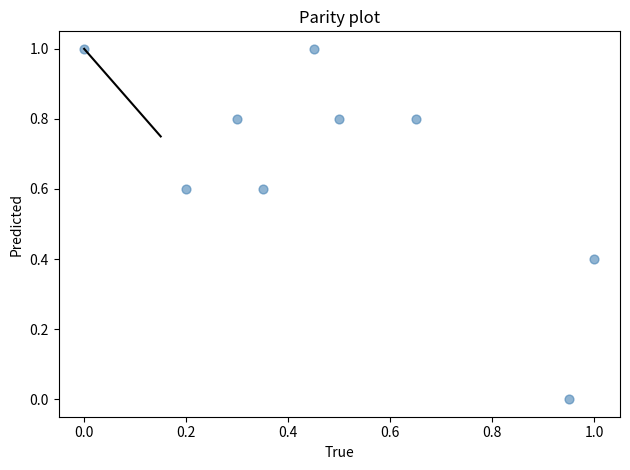

What is the range of X values (max minus min)?

1.0